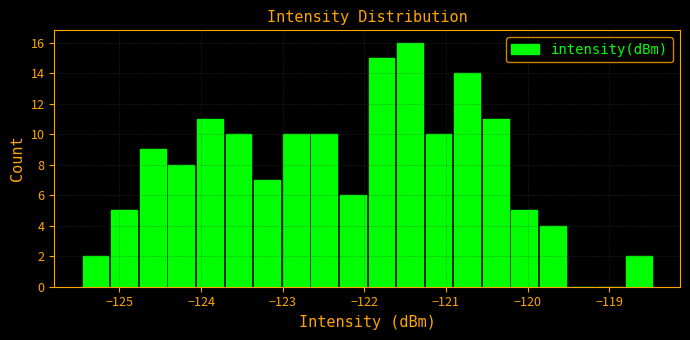

Around what value on the x-axis is the tallest bar? Give the approximate position of its centre, as read against the axis.

-121.4